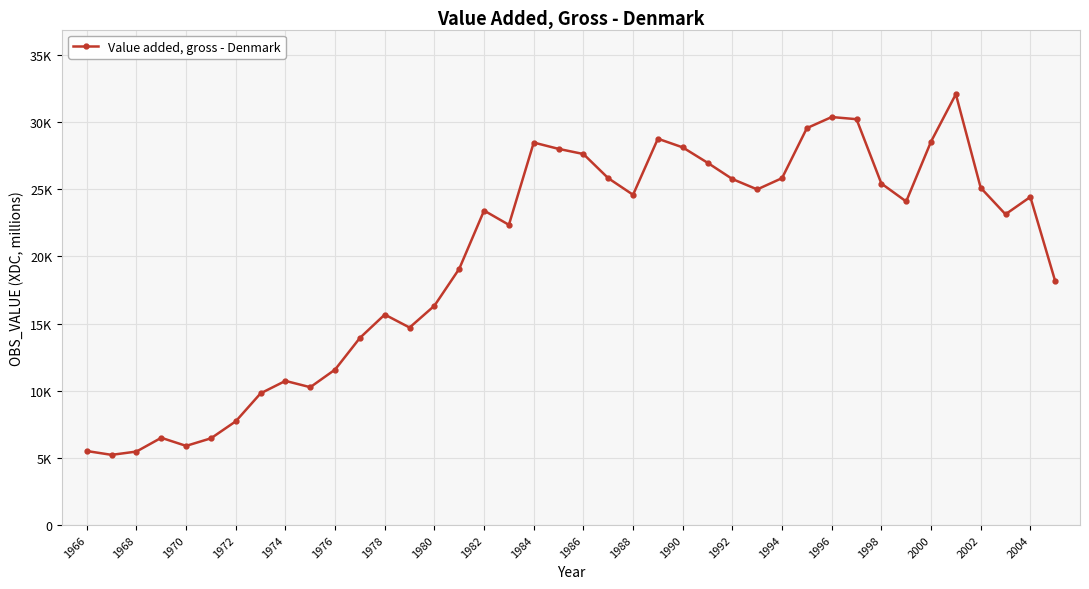

Does the chart have visible grid lines?

Yes